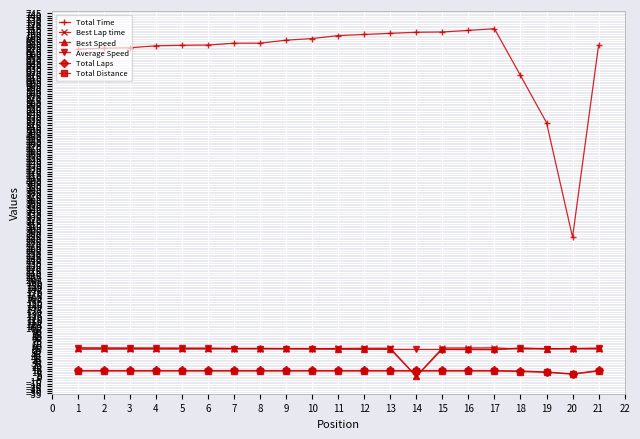

How many categories are shown in the chart?

21